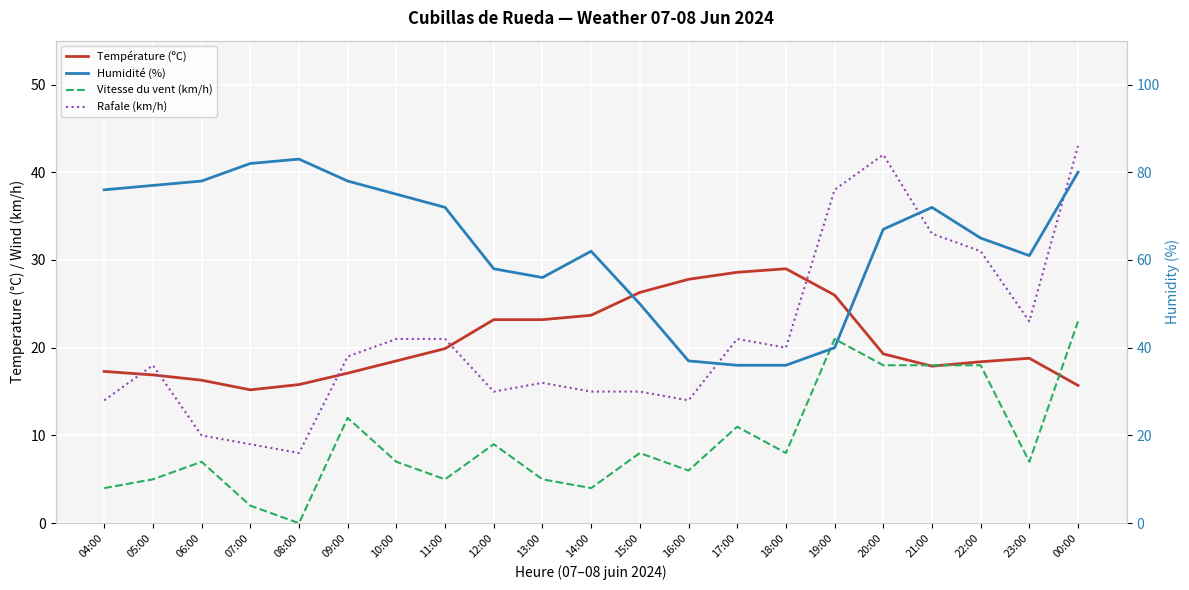

Where is Humidité (%) nearest to the value 59?

12:00